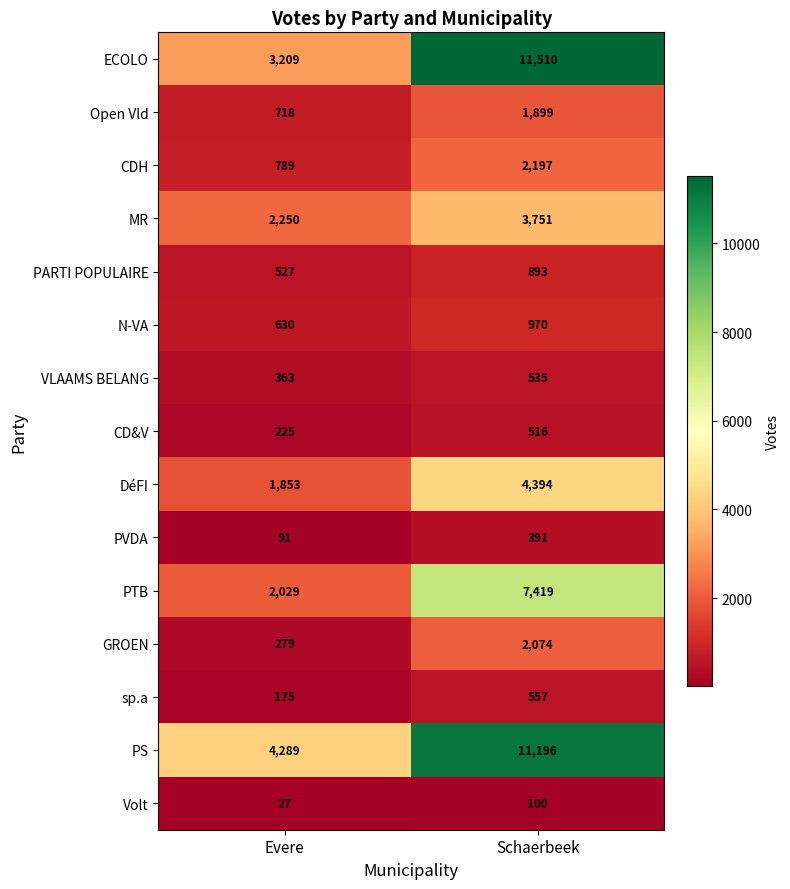

Reading left to right, what are all the values shown in this chart?

ECOLO: Evere=3209	Schaerbeek=11510
Open Vld: Evere=718	Schaerbeek=1899
CDH: Evere=789	Schaerbeek=2197
MR: Evere=2250	Schaerbeek=3751
PARTI POPULAIRE: Evere=527	Schaerbeek=893
N-VA: Evere=630	Schaerbeek=970
VLAAMS BELANG: Evere=363	Schaerbeek=535
CD&V: Evere=225	Schaerbeek=516
DéFI: Evere=1853	Schaerbeek=4394
PVDA: Evere=91	Schaerbeek=391
PTB: Evere=2029	Schaerbeek=7419
GROEN: Evere=279	Schaerbeek=2074
sp.a: Evere=175	Schaerbeek=557
PS: Evere=4289	Schaerbeek=11196
Volt: Evere=27	Schaerbeek=100